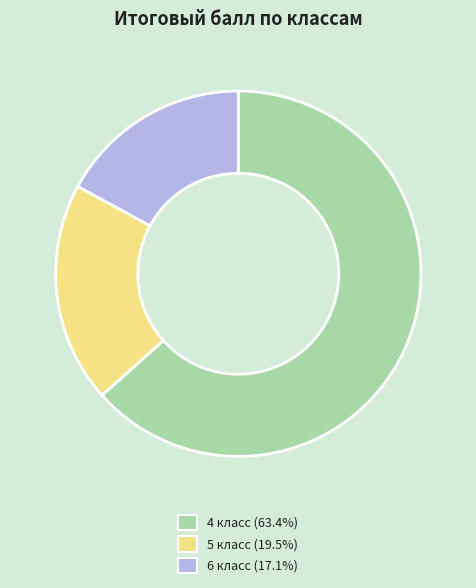

Is there a majority slice in this chart?

Yes